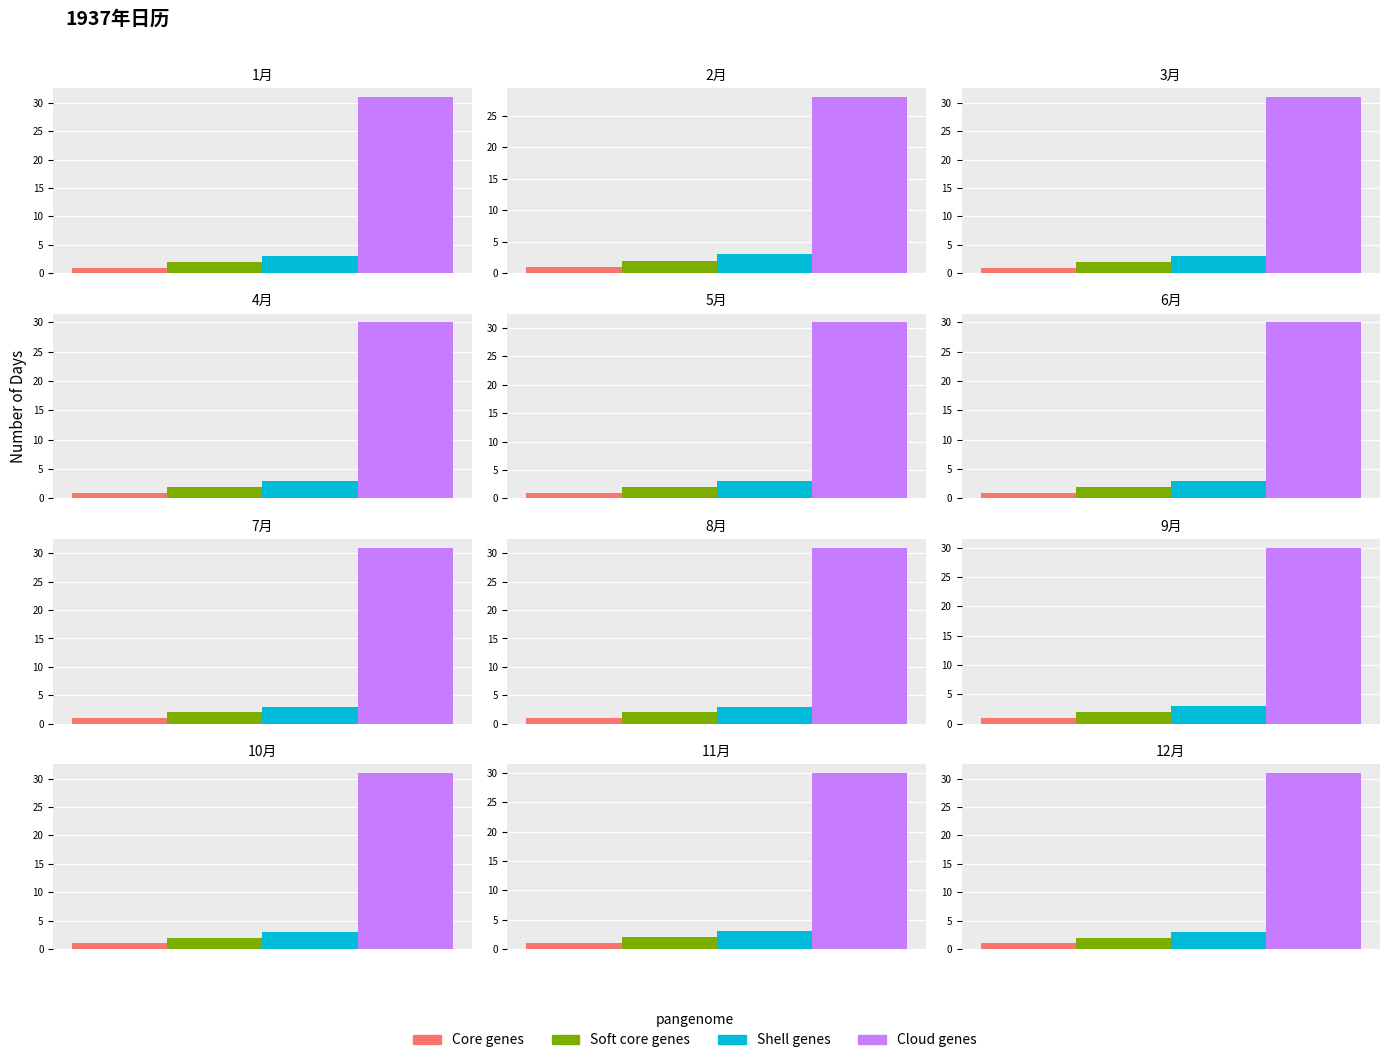

What is the greatest value displayed?

31